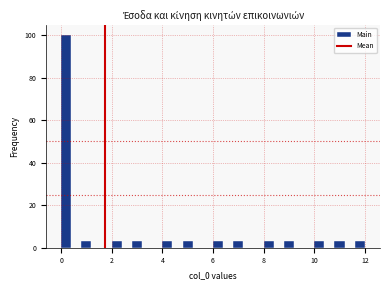

Read against the x-axis, roughly where is the centre of the tallest bar?

0.2